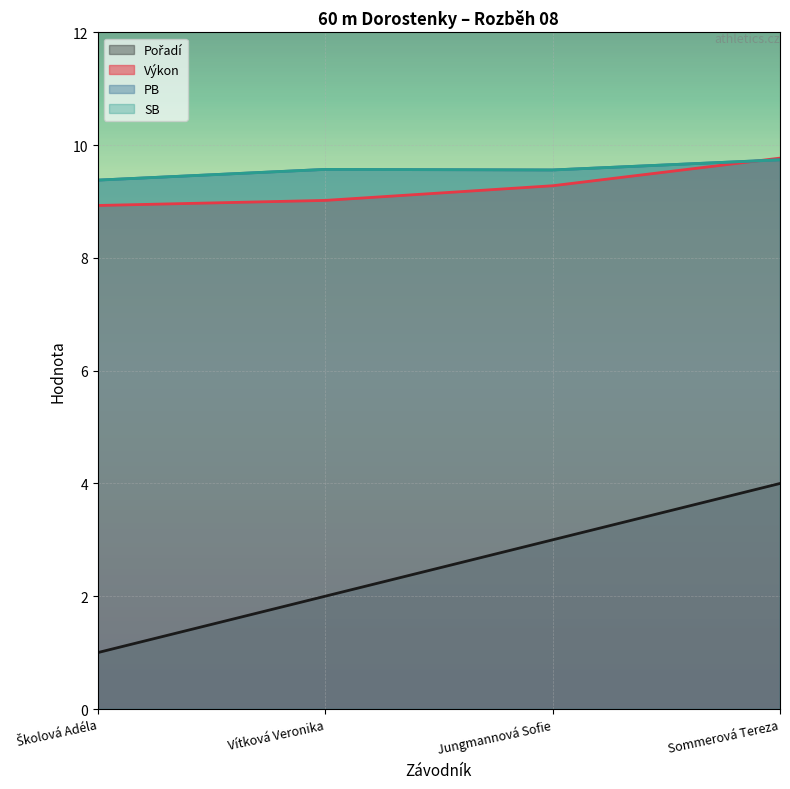

True or false: Pořadí and SB intersect in this chart.

False